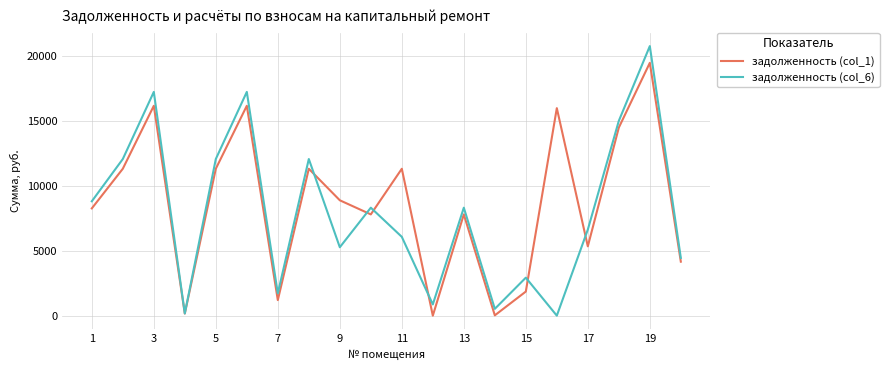

Rank the series by their maximum value, from highest to lowest.

задолженность (col_6), задолженность (col_1)